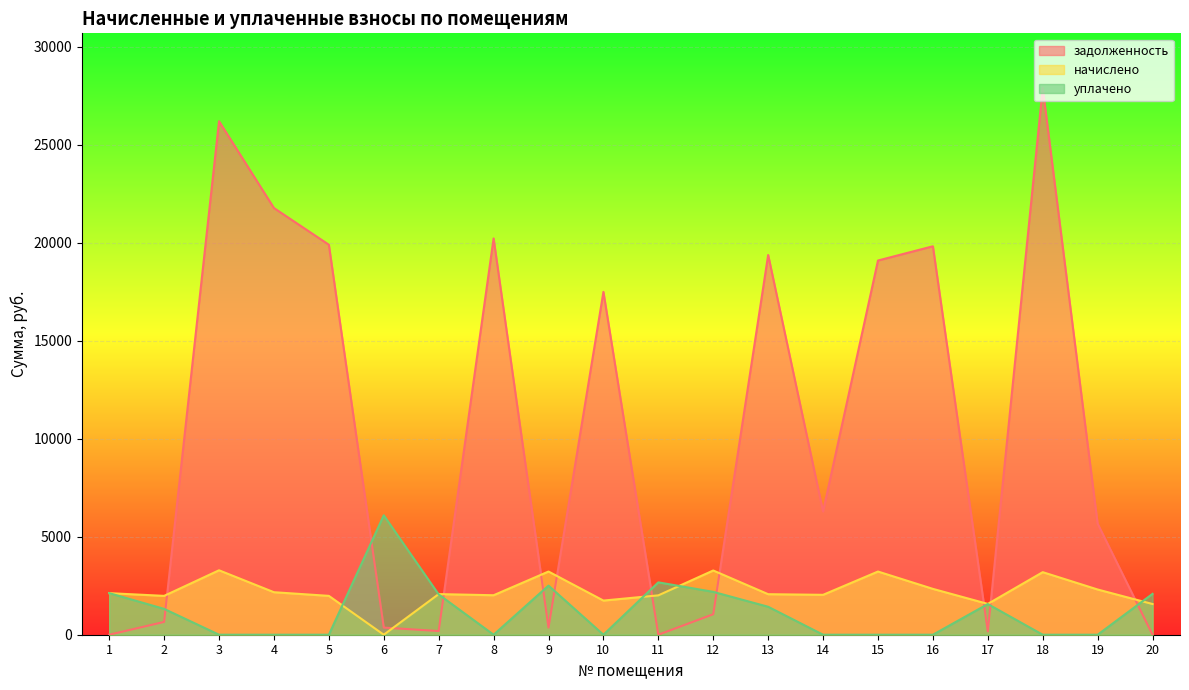

Is the value of задолженность at 7 greater than the value of уплачено at 14?

Yes